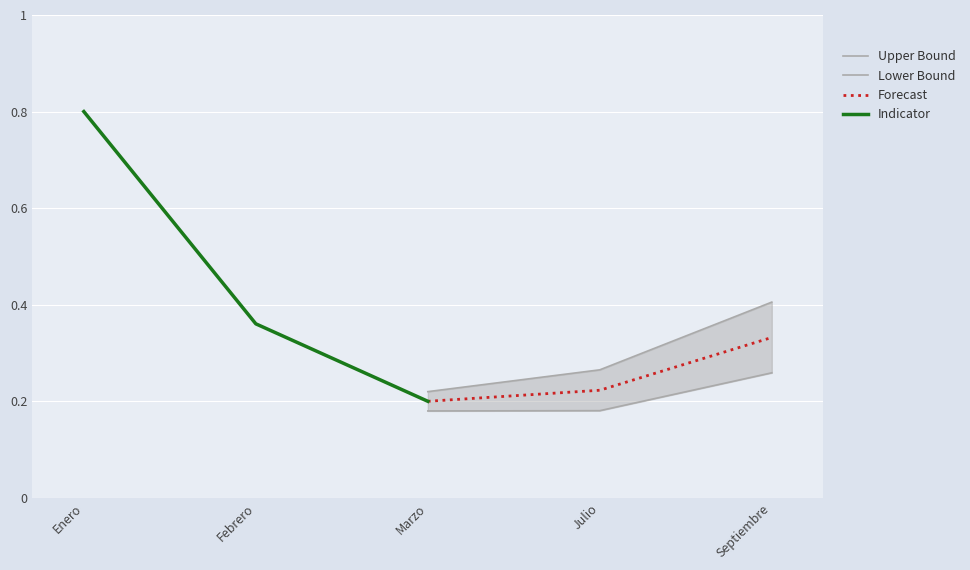

Which category has the highest value in the Forecast series?

Septiembre